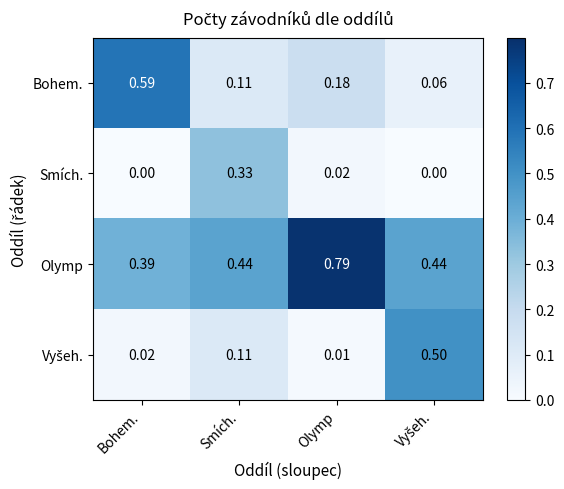

Which series has the largest total across all categories?

Olymp